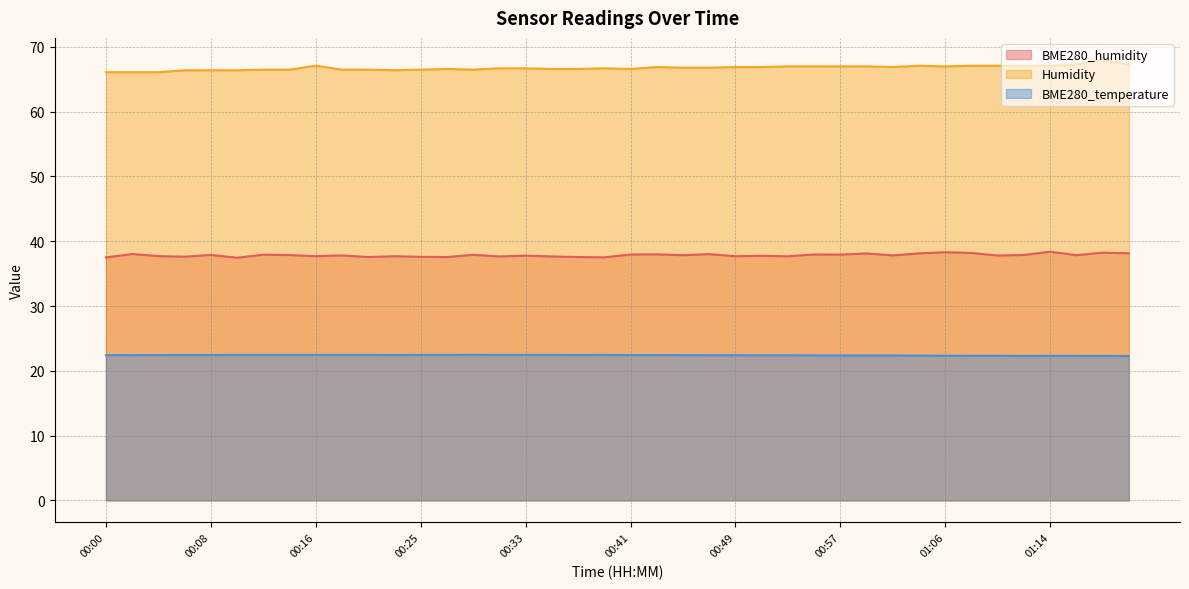

True or false: Humidity and BME280_temperature intersect in this chart.

False